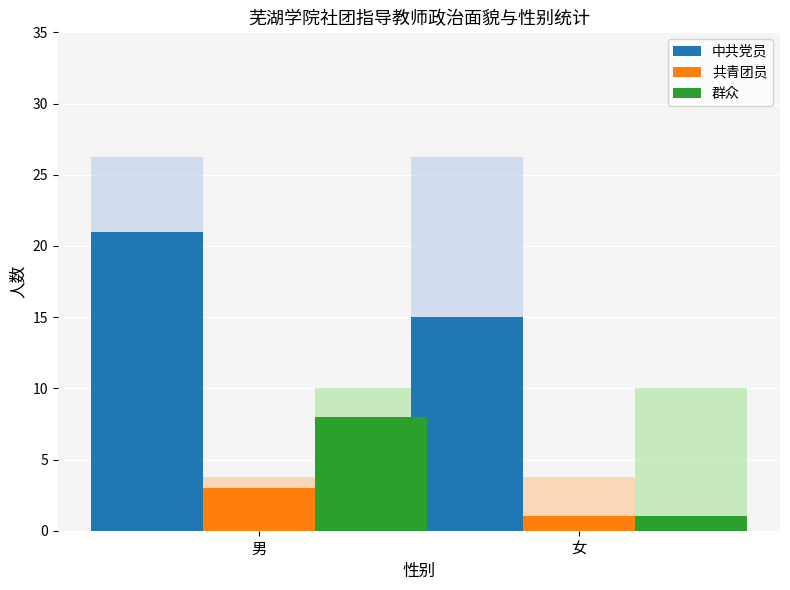

What is the highest value of the 共青团员 series?

3